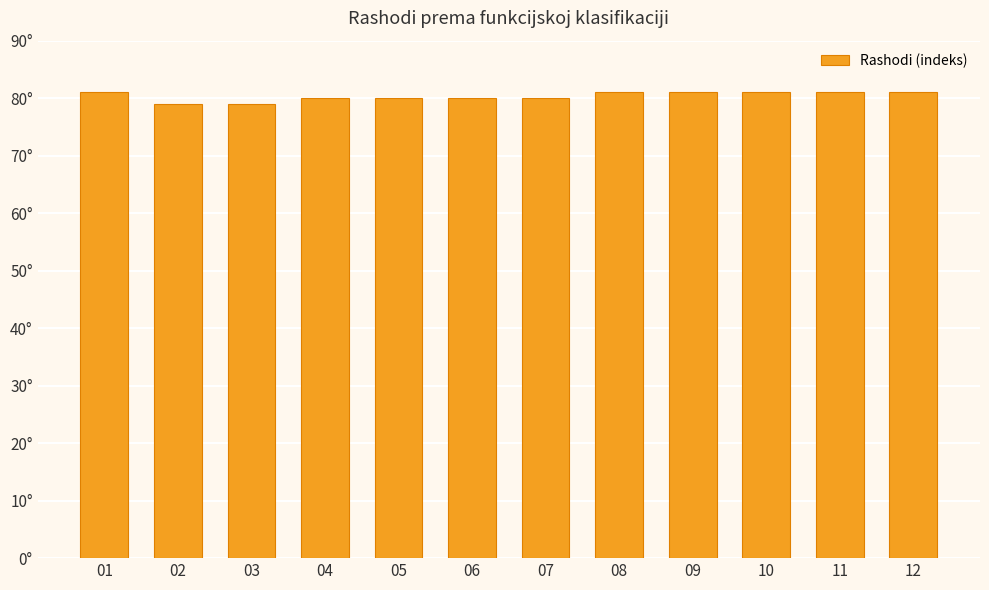

Reading left to right, what are all the values shown in this chart?

81	79	79	80	80	80	80	81	81	81	81	81